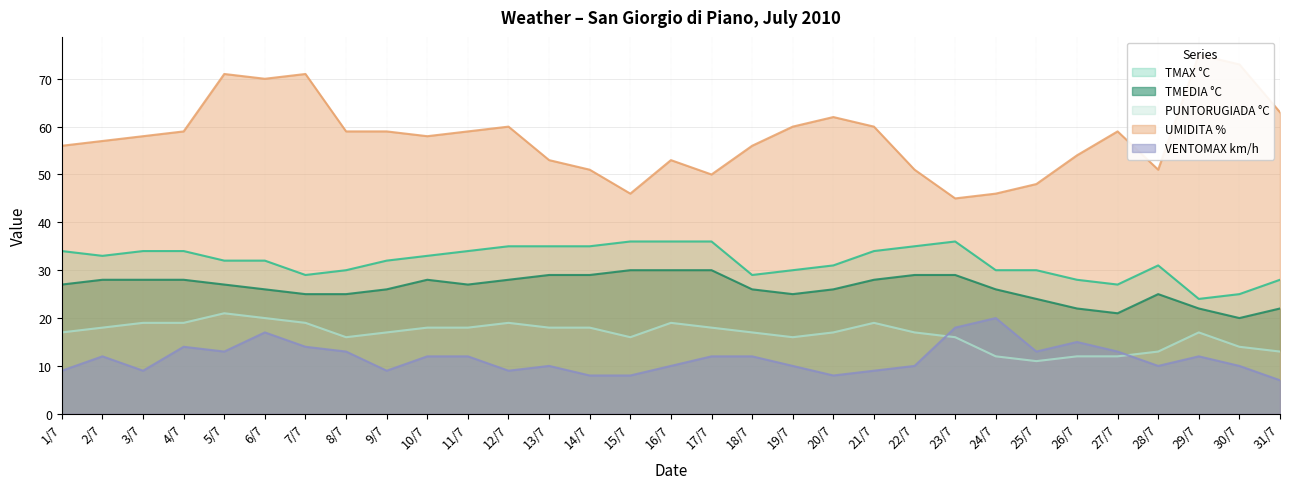

True or false: TMAX °C and PUNTORUGIADA °C intersect in this chart.

False